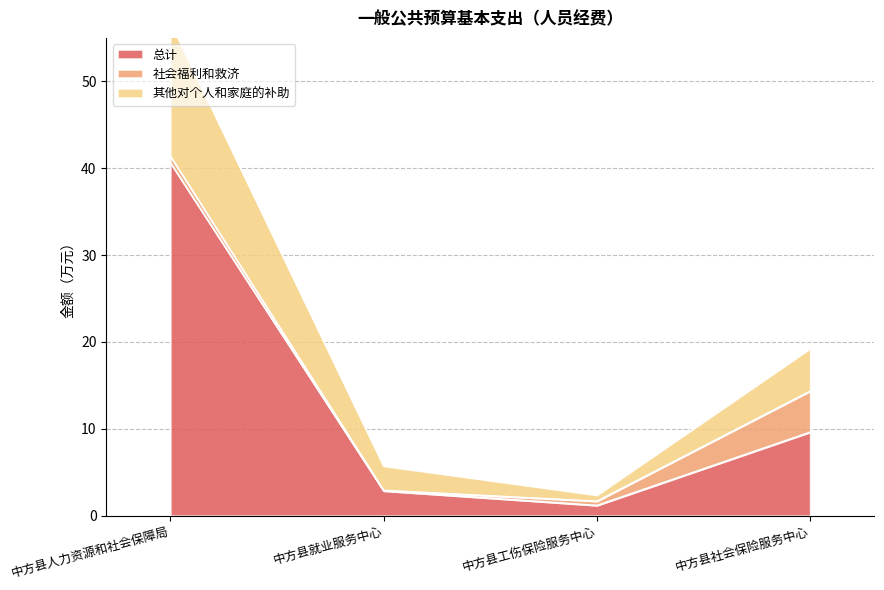

Which category has the highest value in the 总计 series?

中方县人力资源和社会保障局